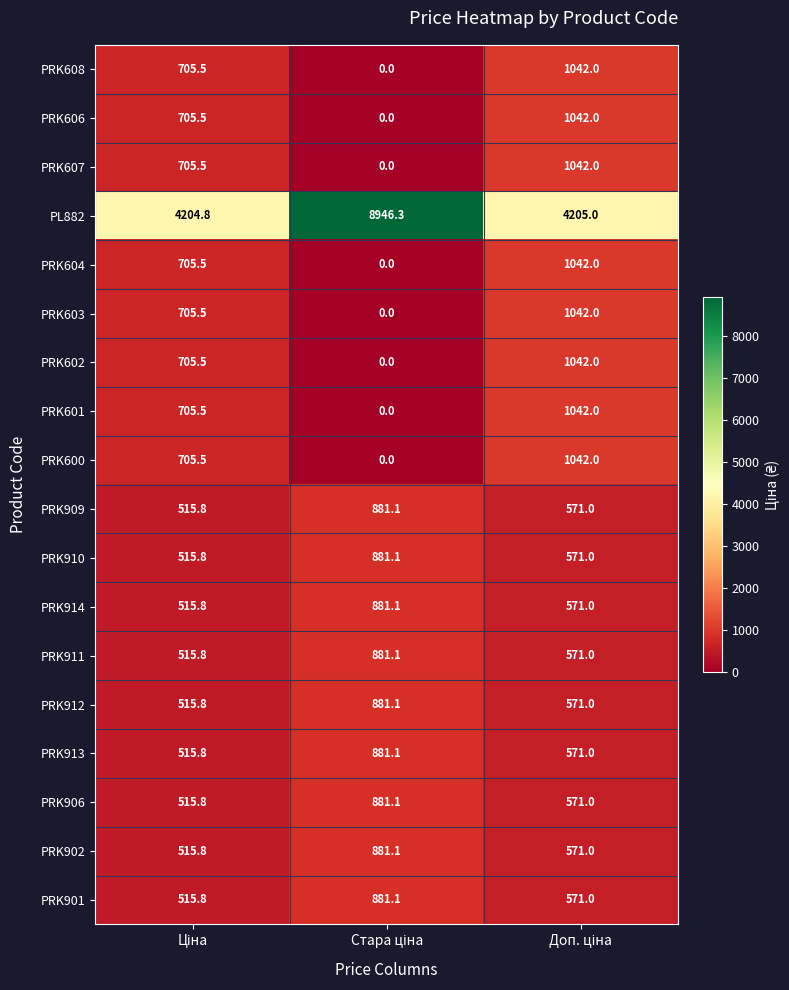

What is the average value of the PL882 series?

5785.4